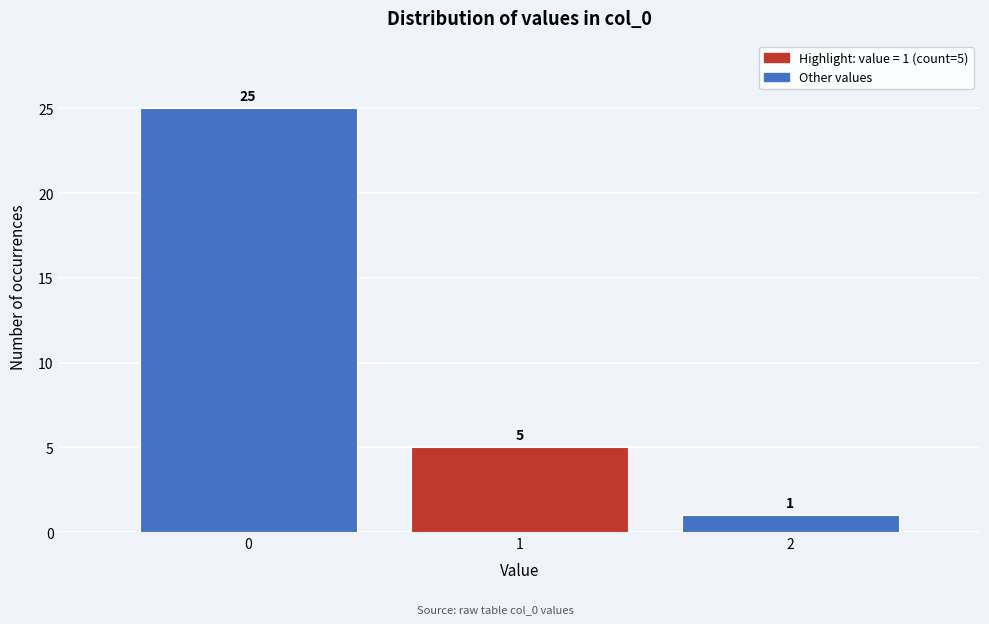

Reading left to right, transcribe all the data shown in this chart.

0=25	1=5	2=1